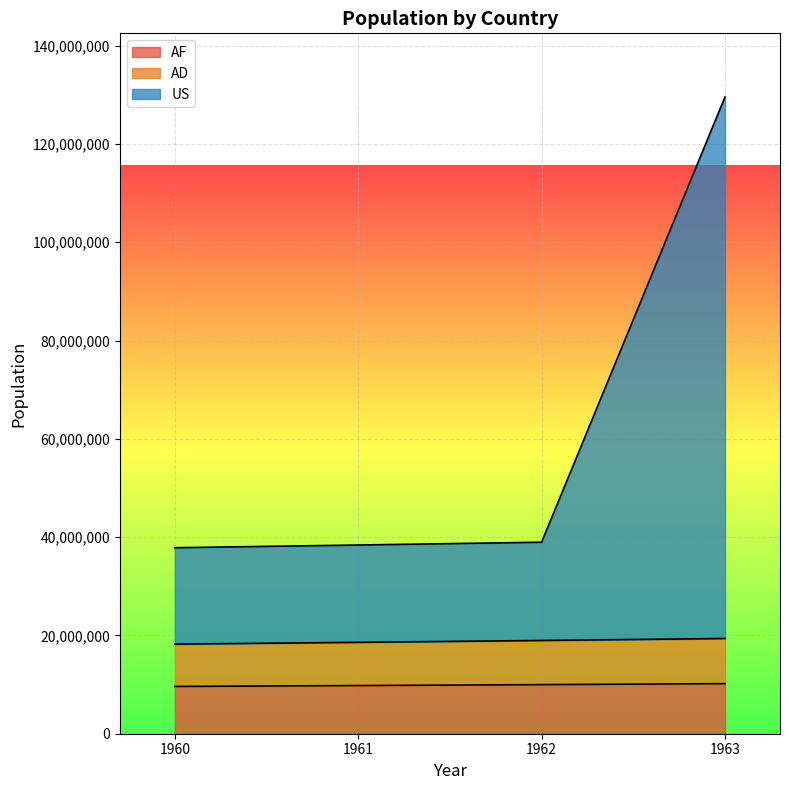

Which series has the largest total across all categories?

US